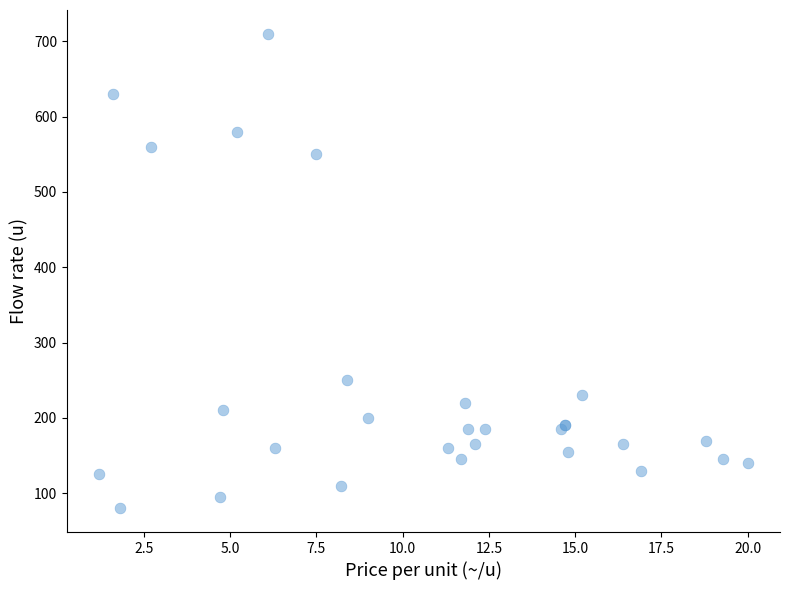

What Y value in the scatter plot is closest to 395?

250